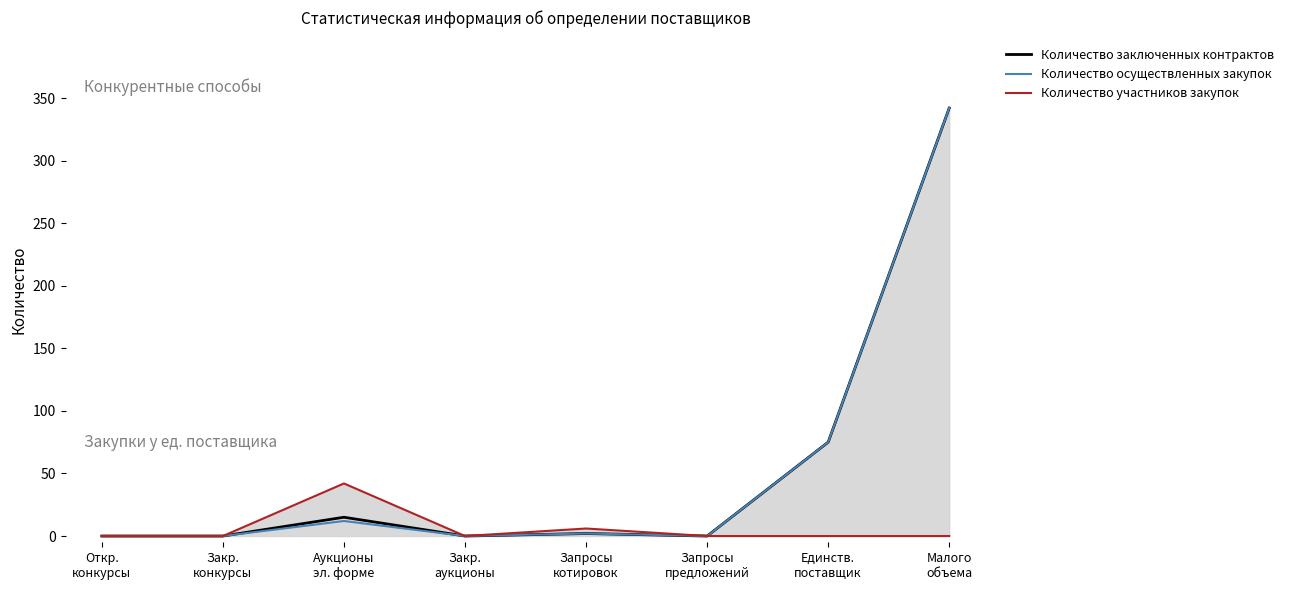

True or false: Количество участников закупок and Количество осуществленных закупок intersect in this chart.

False